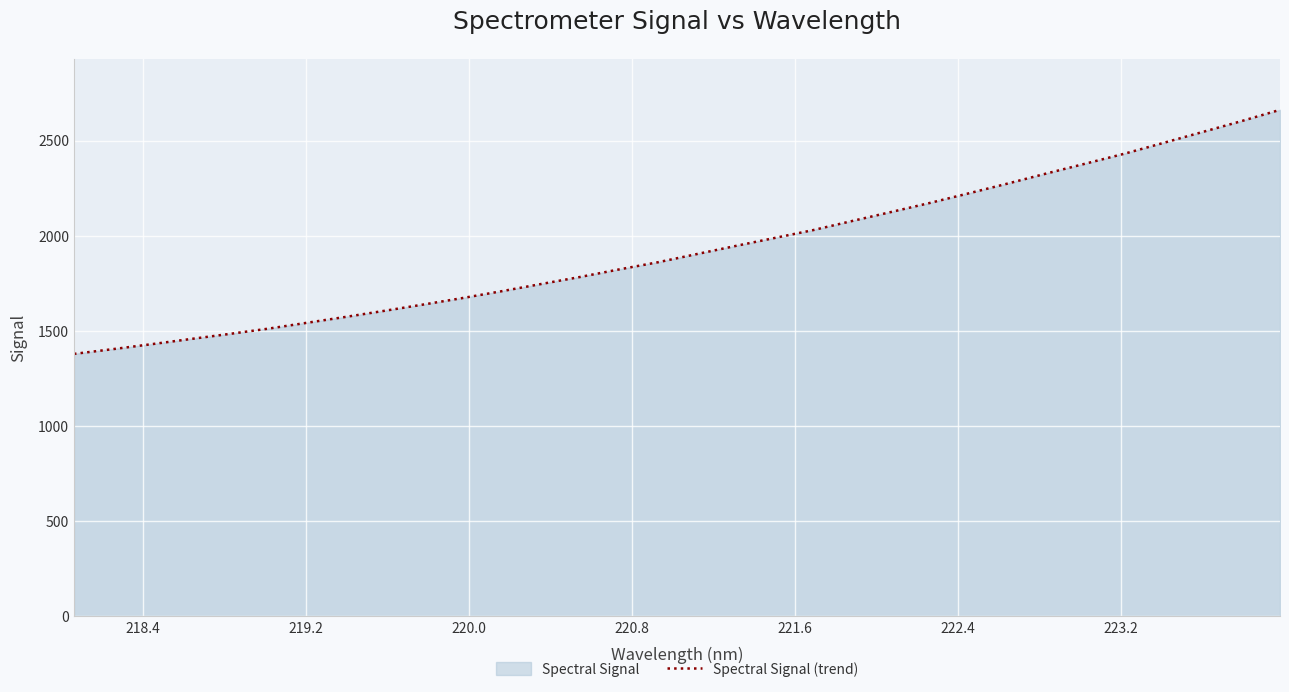

What is the difference between the maximum and minimum values?

1281.9